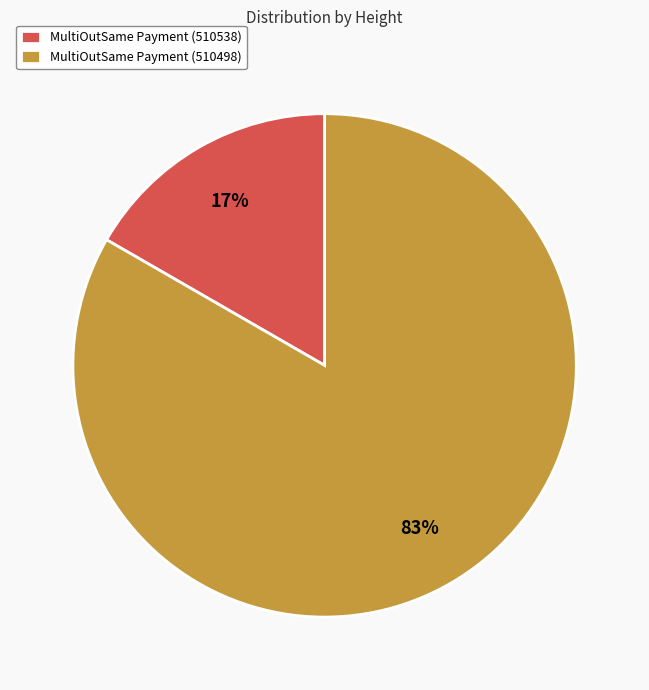

Between MultiOutSame Payment (510498) and MultiOutSame Payment (510538), which is larger?

MultiOutSame Payment (510498)